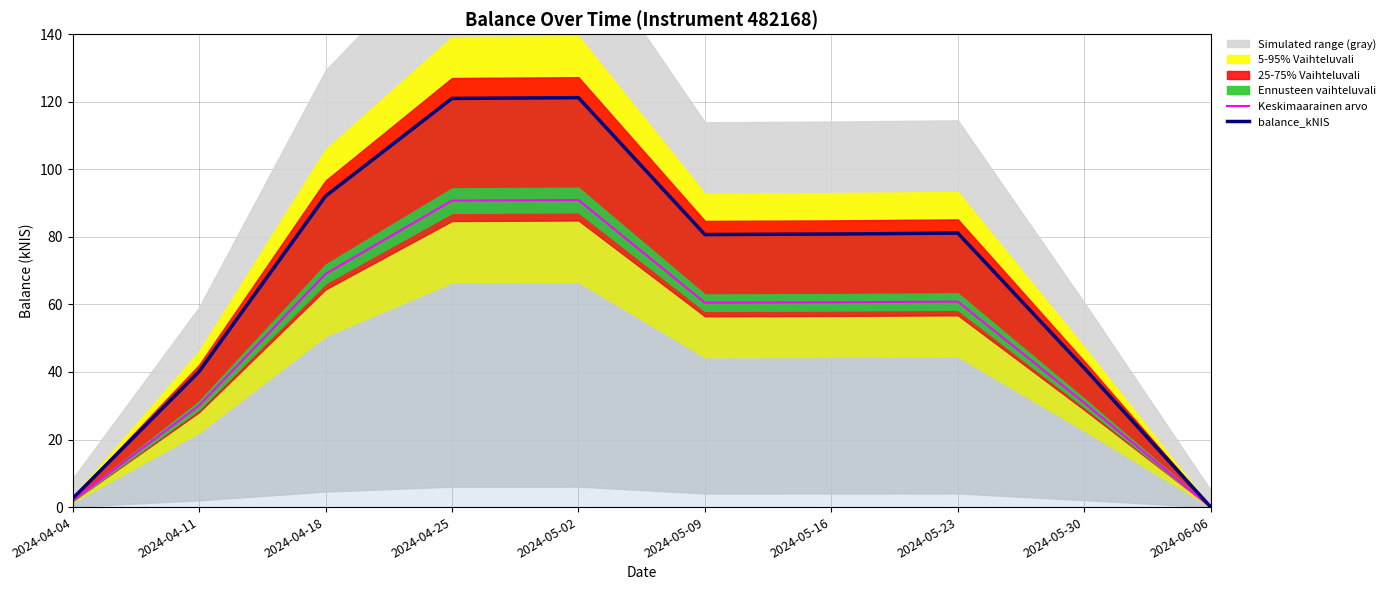

What is the sum of the balance_kNIS values at 2024-05-30 and 2024-05-16?

122.0